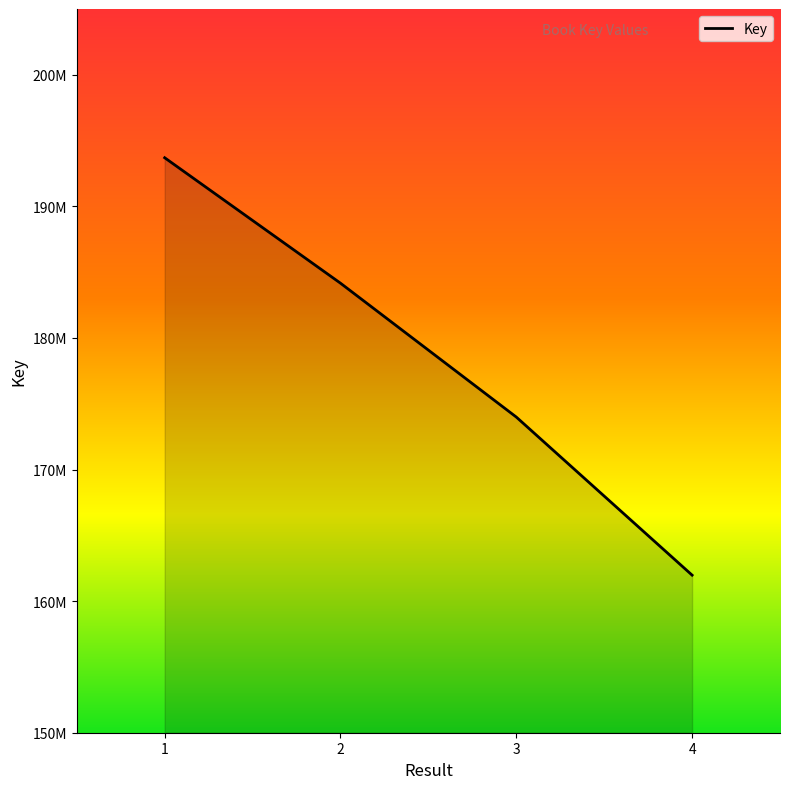

Does the chart have visible grid lines?

No